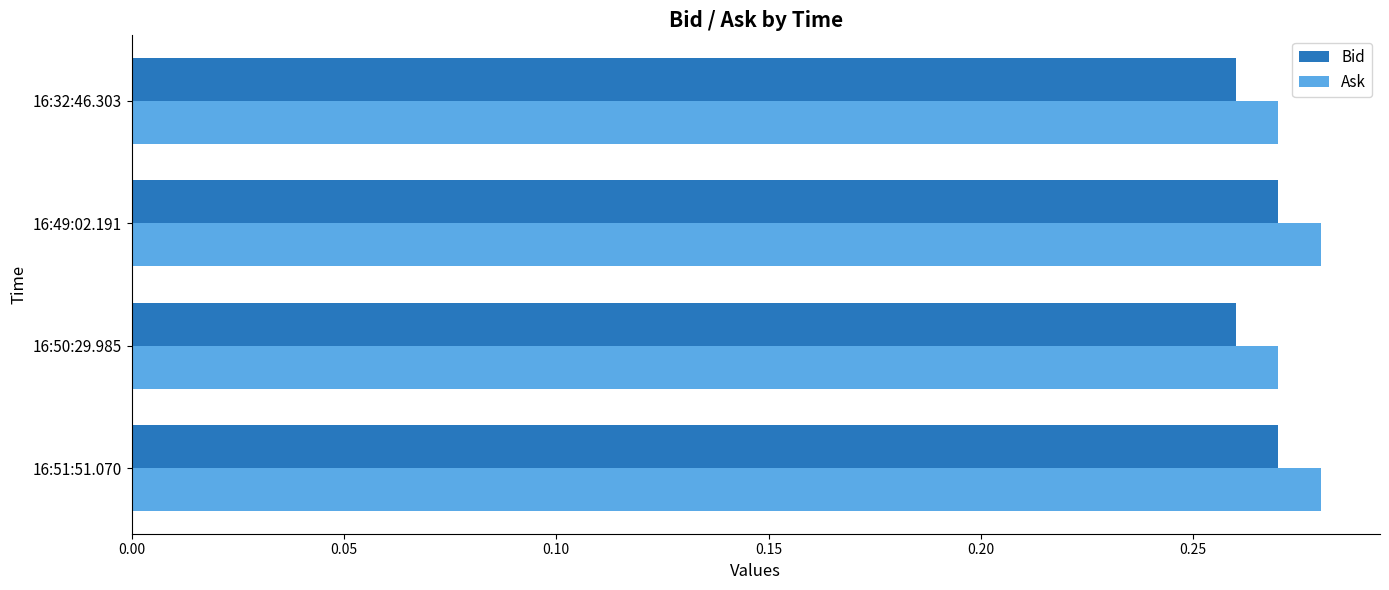

The Bid series shows 0.1 at 16:51:51.070. True or false?

False